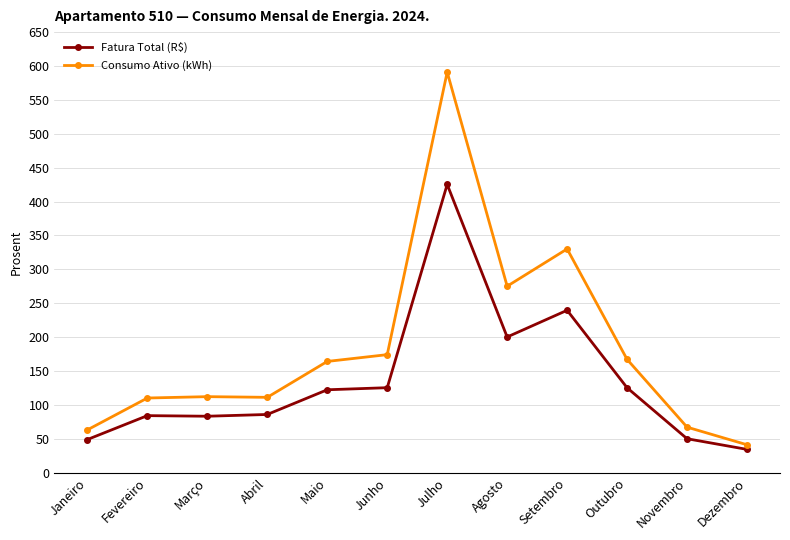

What is the label of the 7th point from the left?

Julho